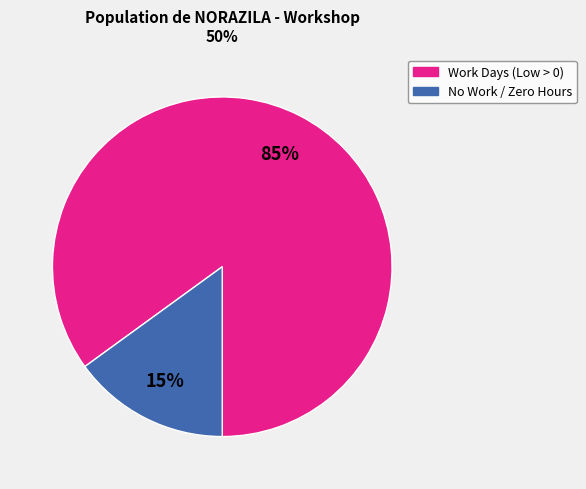

Does any single category account for the majority?

Yes